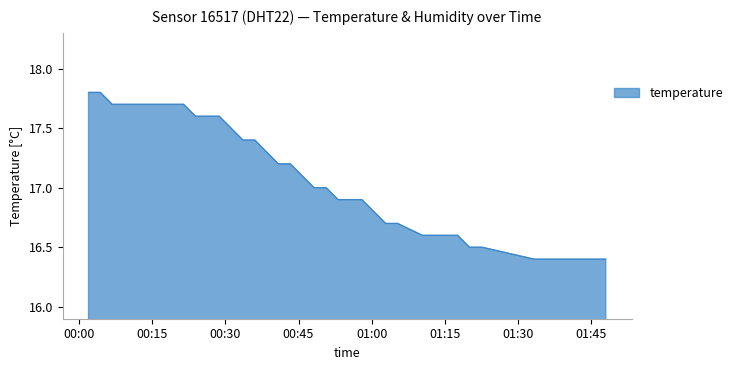

What is the maximum value shown in the chart?

17.8